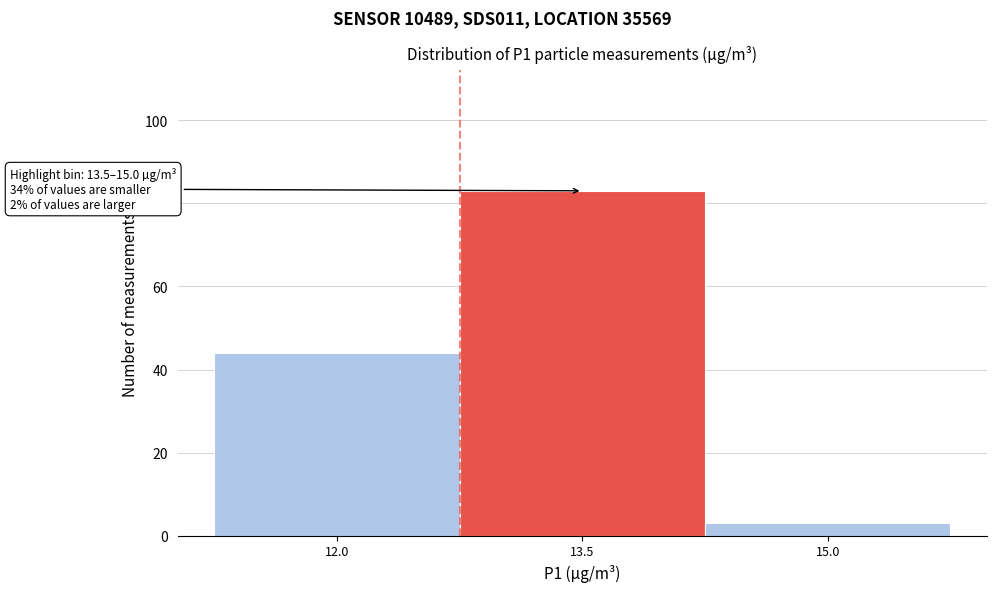

Reading left to right, extract all data points from this chart.

44	83	3